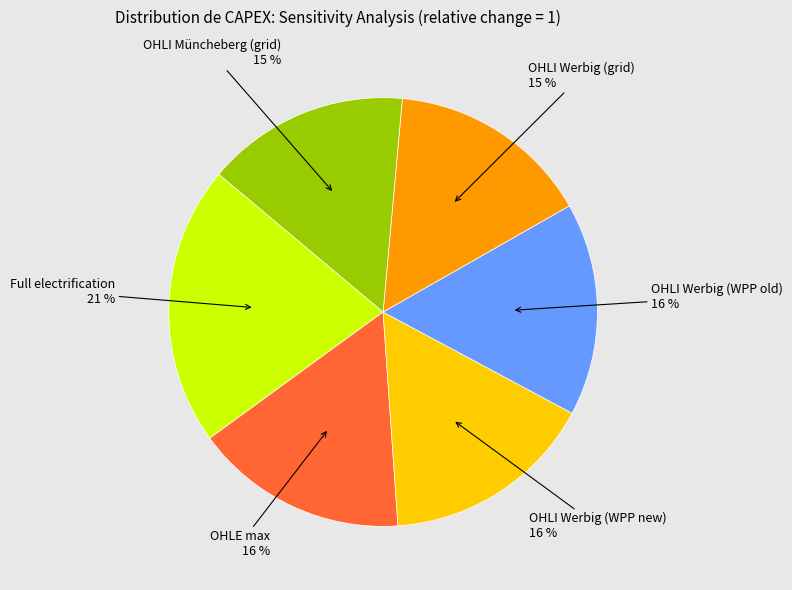

To the nearest percent, what is the combined percentage of Full electrification and OHLE max?

37%